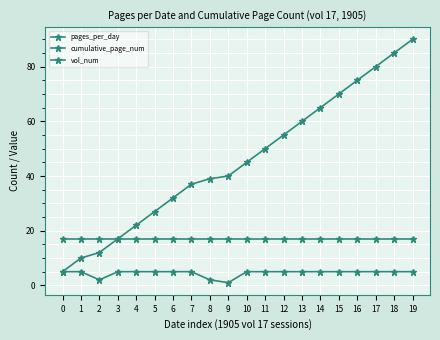

Which series has the largest range (max minus min)?

cumulative_page_num